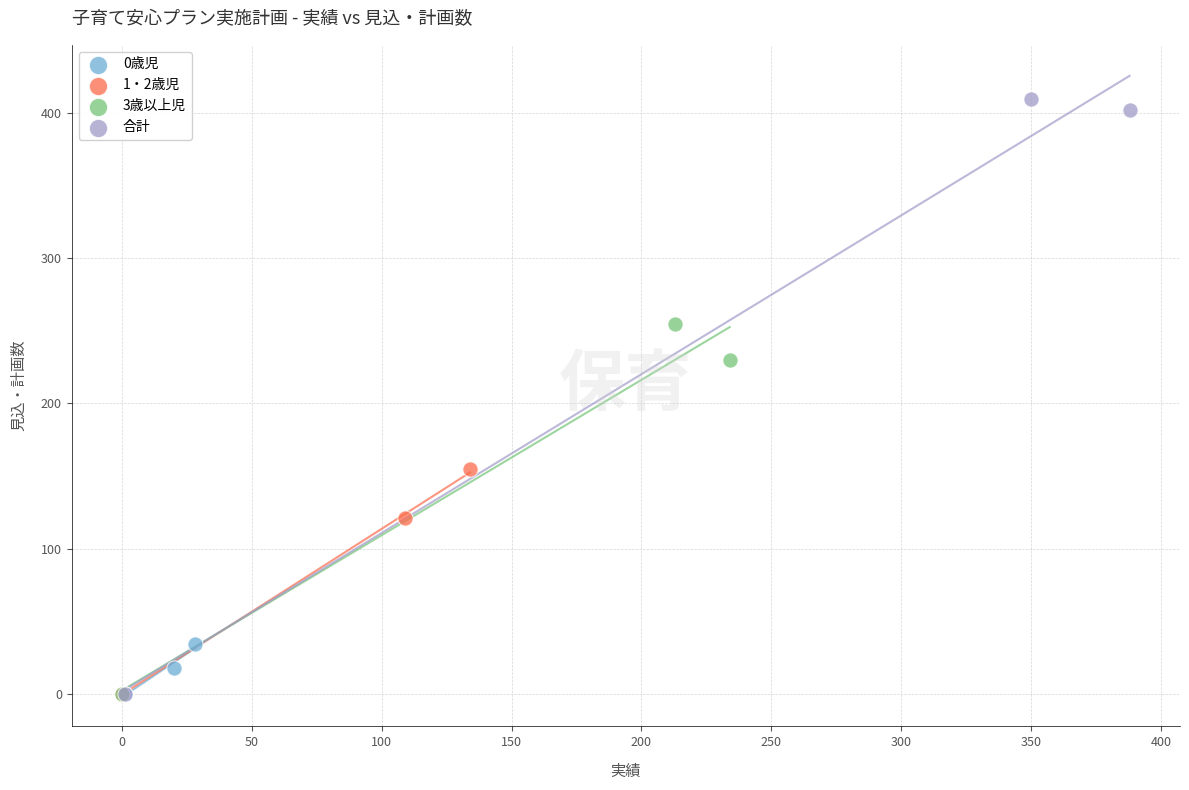

What are all the series names shown in the legend?

0歳児, 1・2歳児, 3歳以上児, 合計